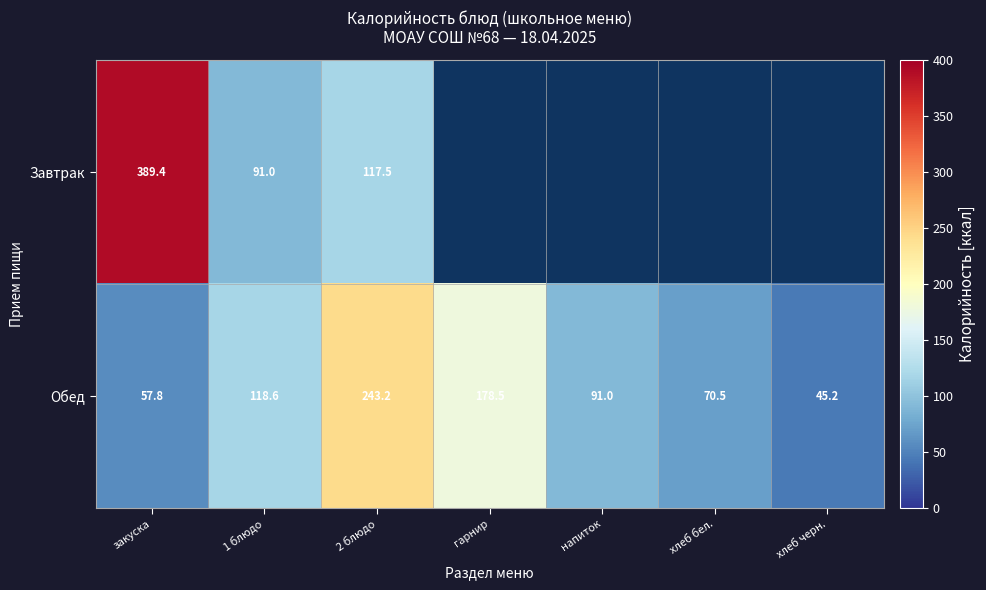

List the labels in order of Обед value, largest first.

2 блюдо, гарнир, 1 блюдо, напиток, хлеб бел., закуска, хлеб черн.